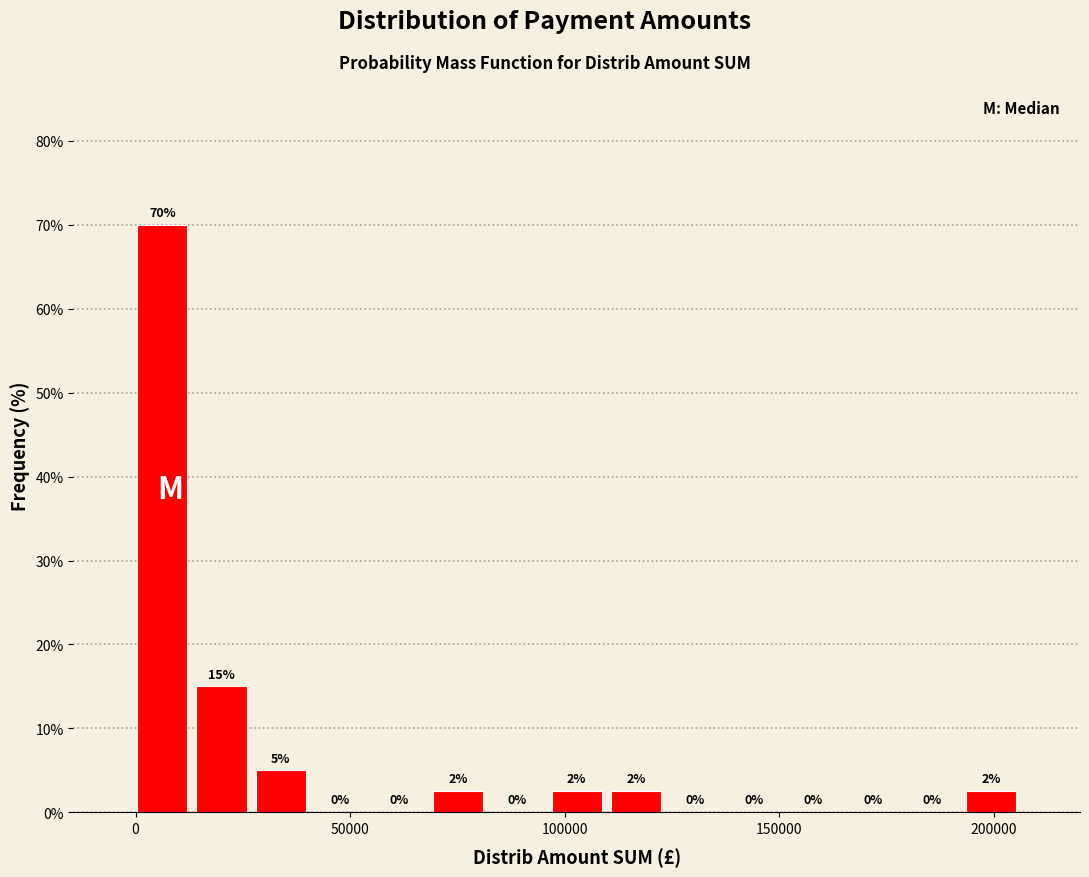

Around what value on the x-axis is the tallest bar? Give the approximate position of its centre, as read against the axis.

5000